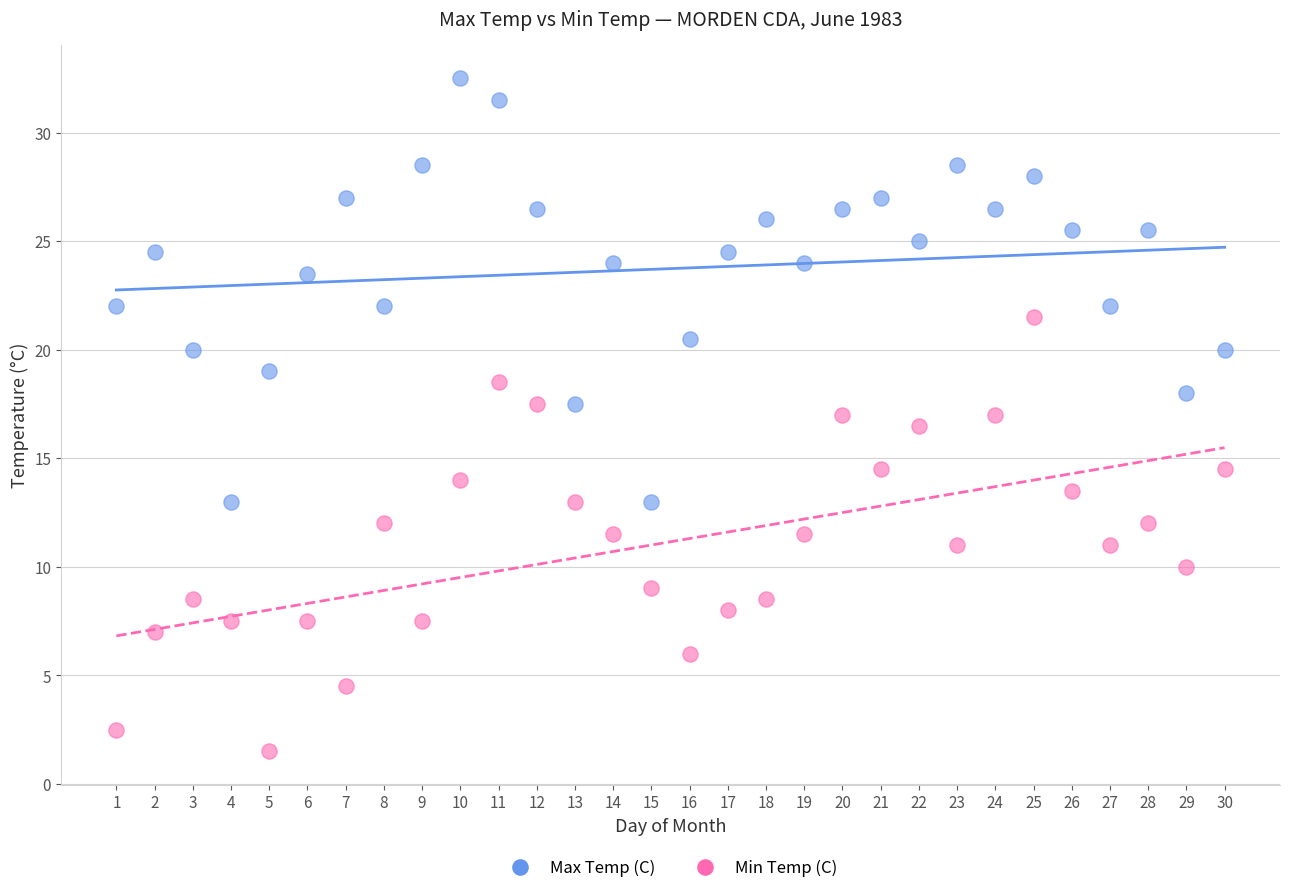

Which series reaches the minimum Y coordinate?

Min Temp (C)